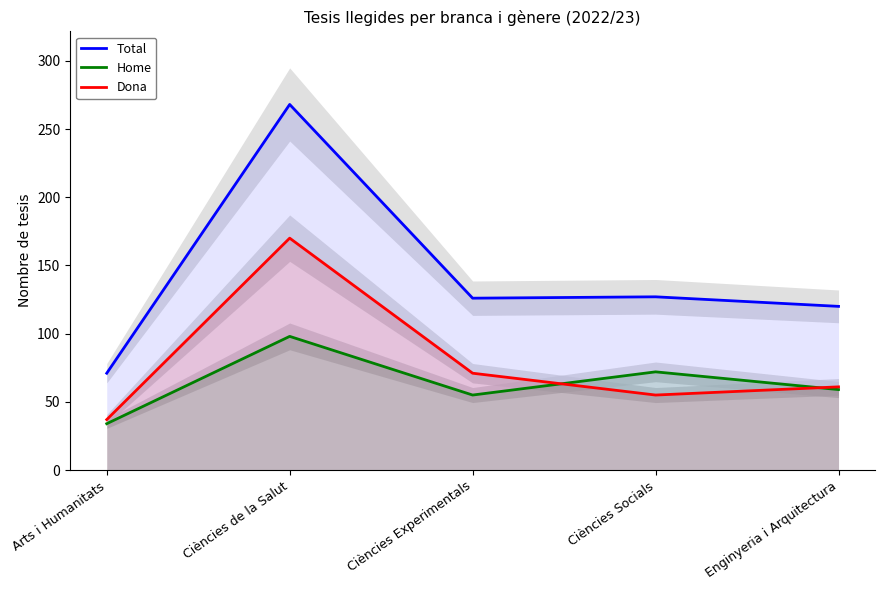

What is the total value across all series at Ciències de la Salut?

536